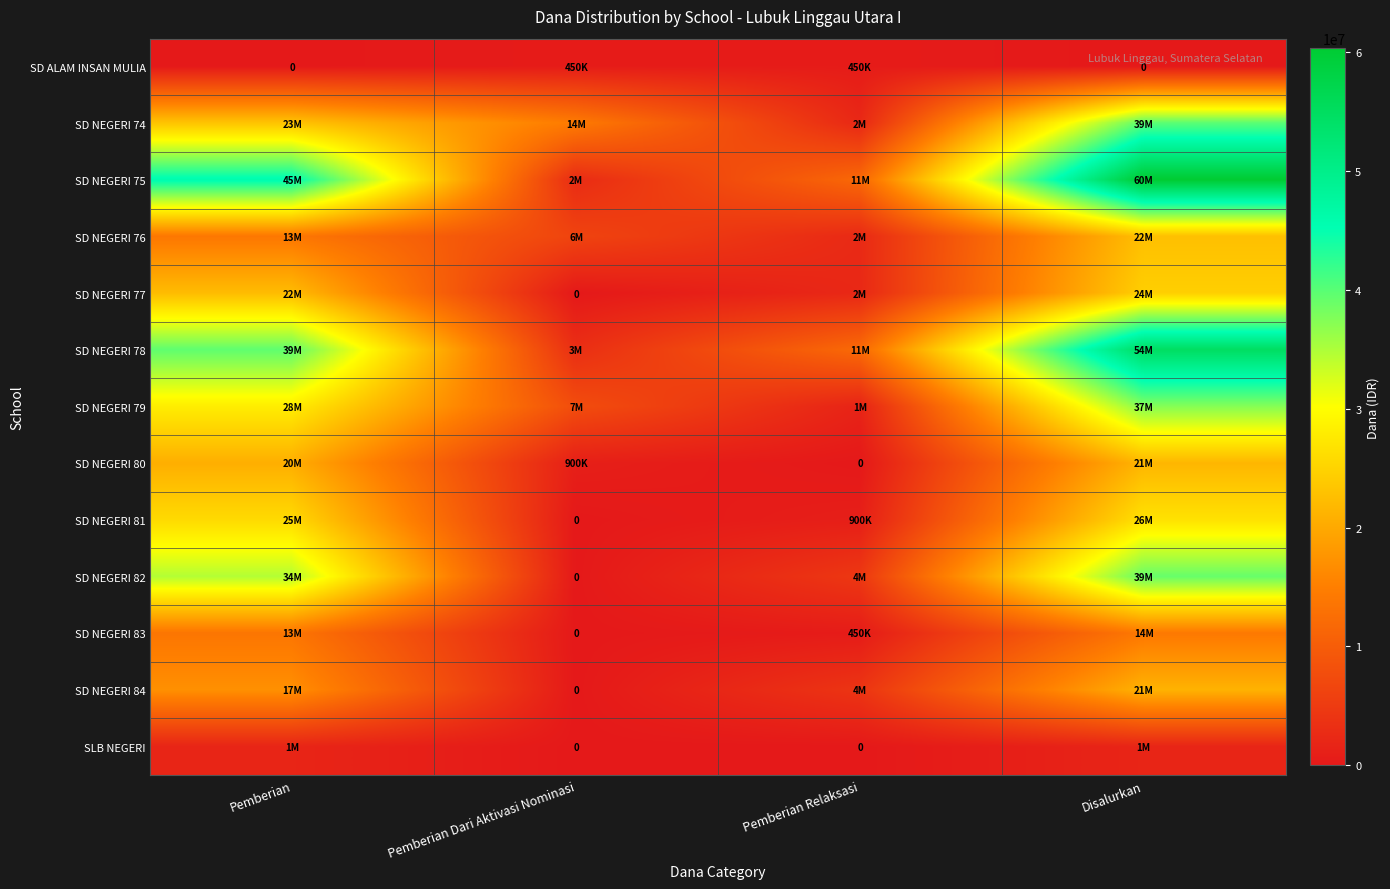

How many categories are shown in the chart?

4